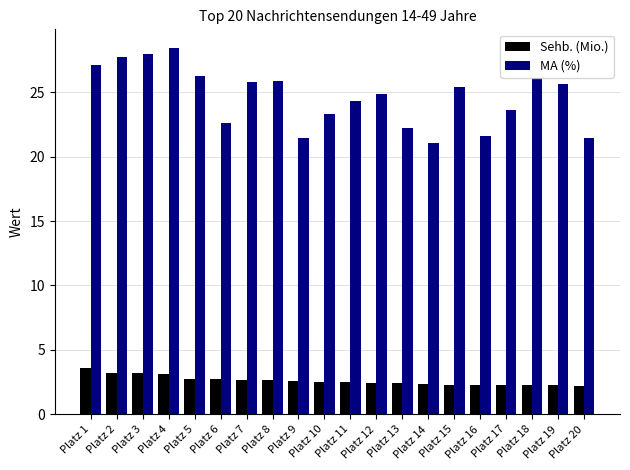

Does the chart contain any negative values?

No